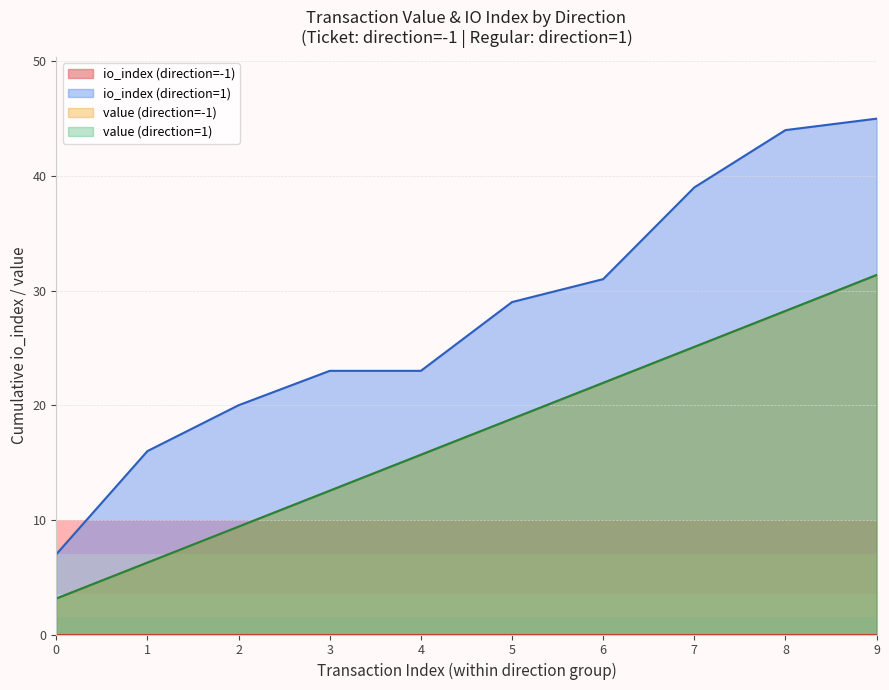

Does the chart display data point markers on the line(s)?

No